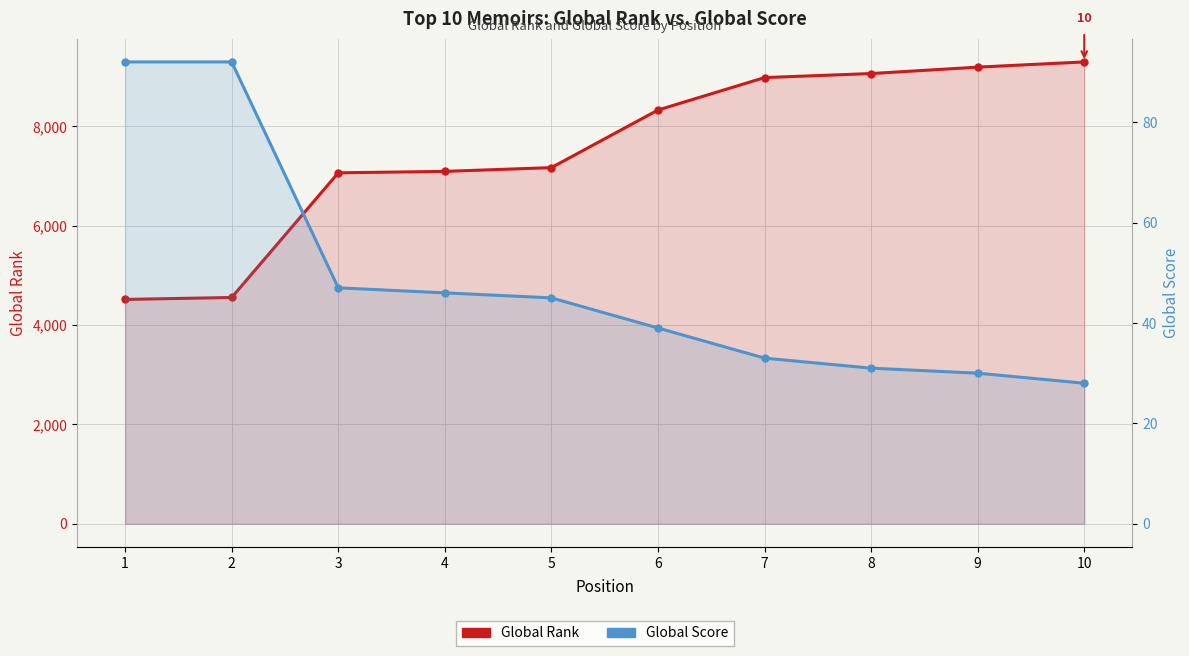

What is the difference between the Global Score values at 4 and 6?

7